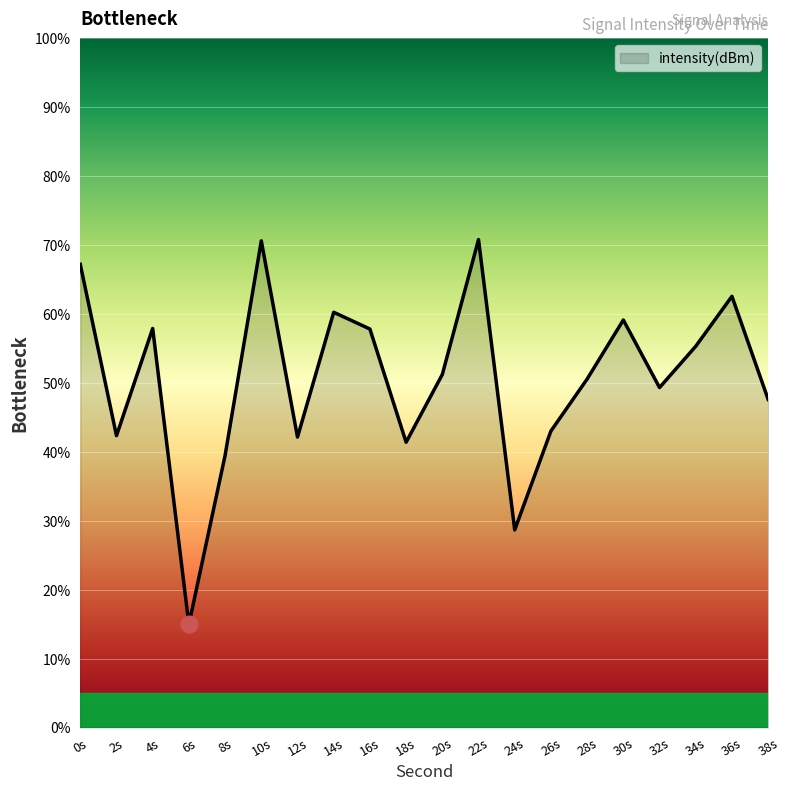

What is the minimum value shown in the chart?

15.0